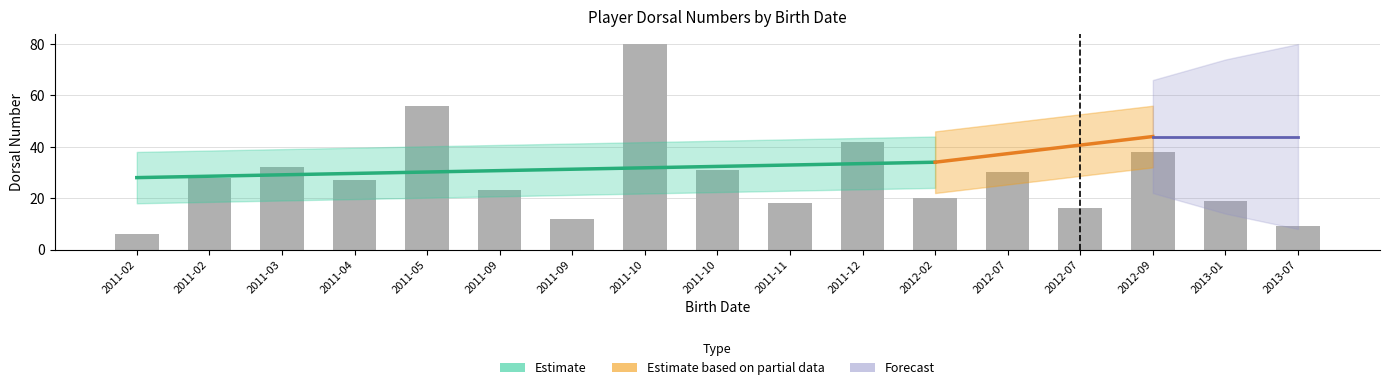

The value at 2012-07 is 17. True or false?

False